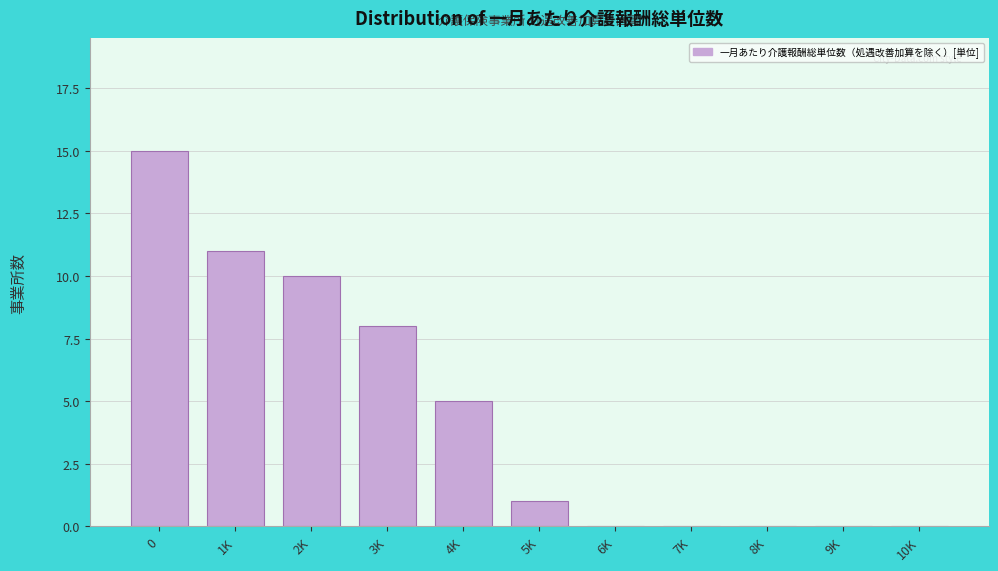

Reading left to right, list all the values displayed in this chart.

0=15	1K=11	2K=10	3K=8	4K=5	5K=1	6K=0	7K=0	8K=0	9K=0	10K=0